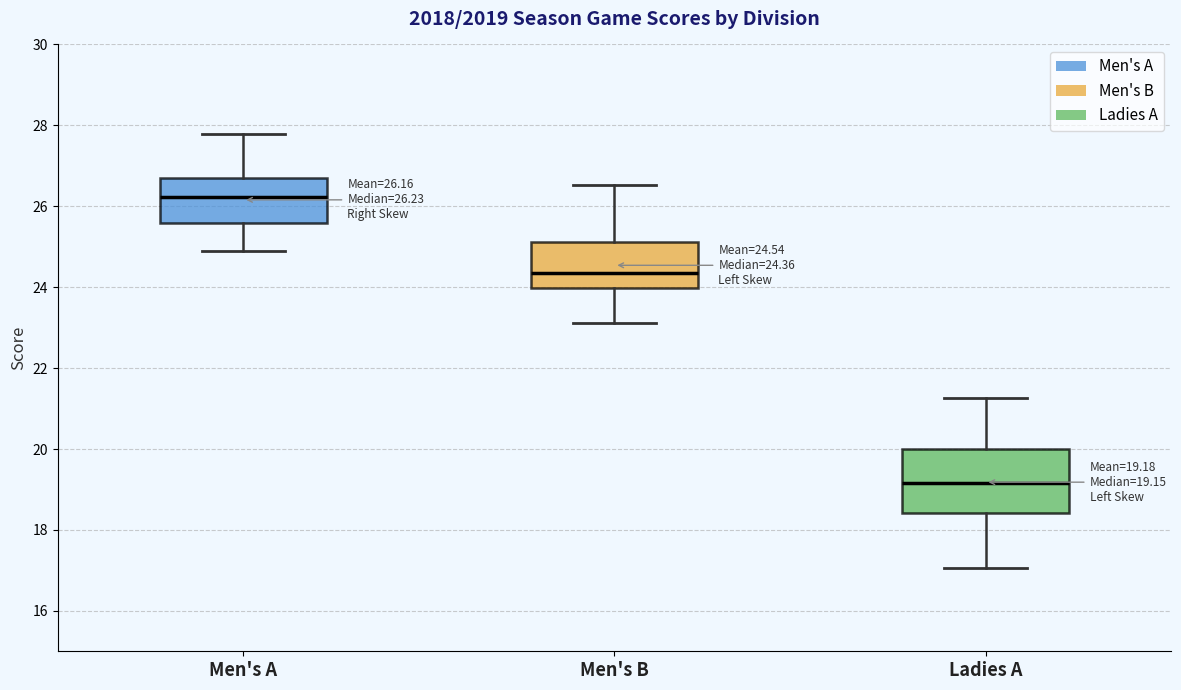

Which box has the lowest median line?

Ladies A